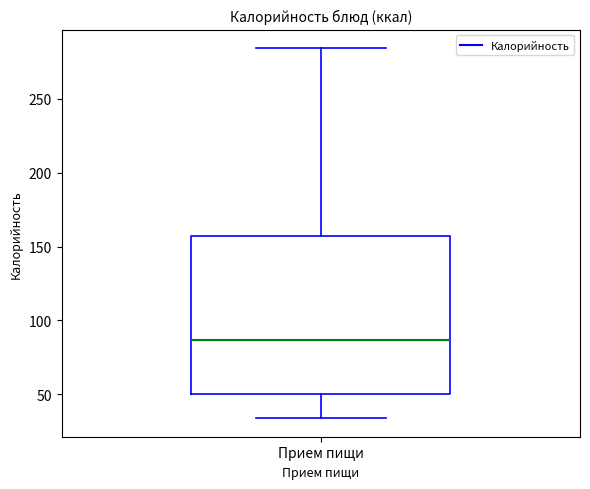

Read this box plot against the y-axis: the position of the median line, the range covered by the box, and the ends of both whiskers. The values are not printed on the chart, so give them approximately, as read against the axis.

median 85, box 50 to 155, whiskers 35 to 285